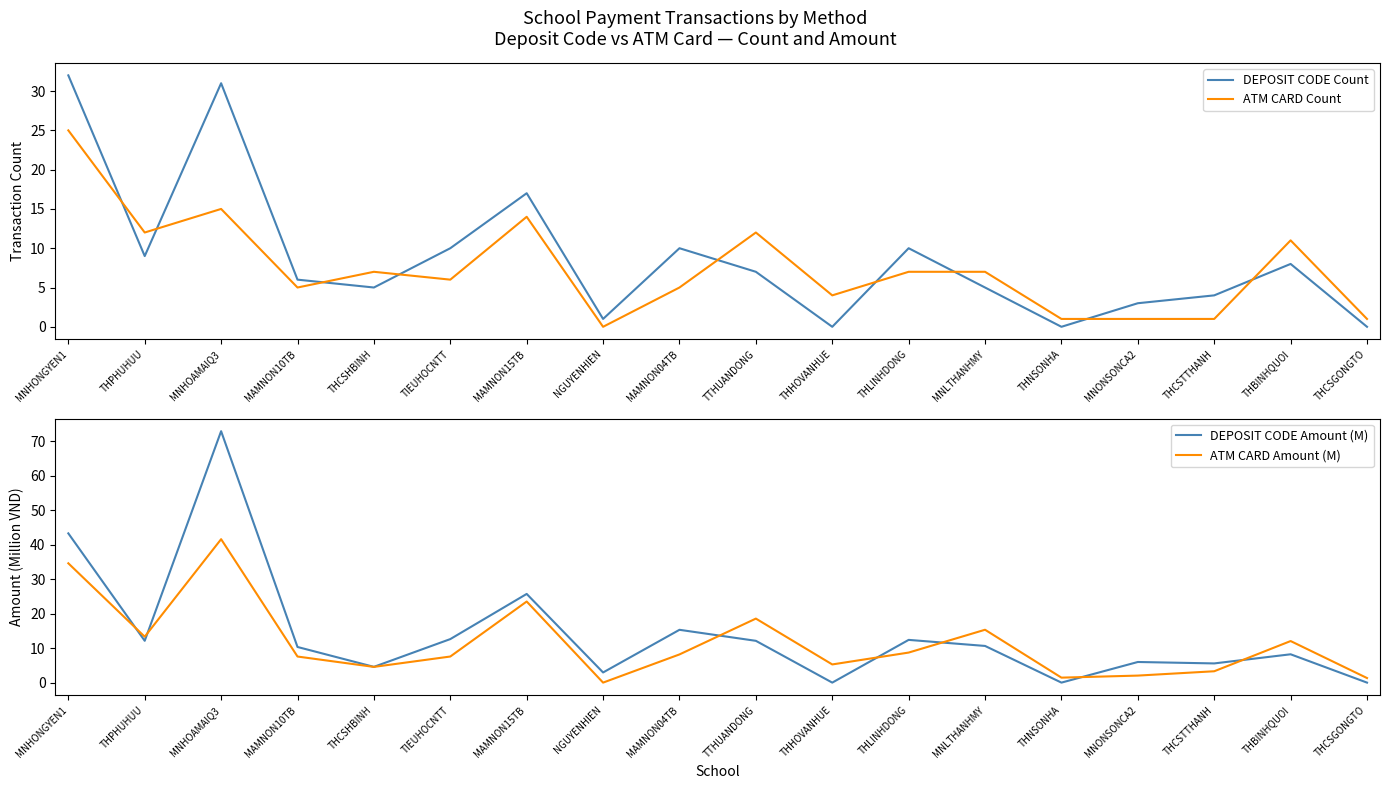

What is the maximum value for ATM CARD Count?

25